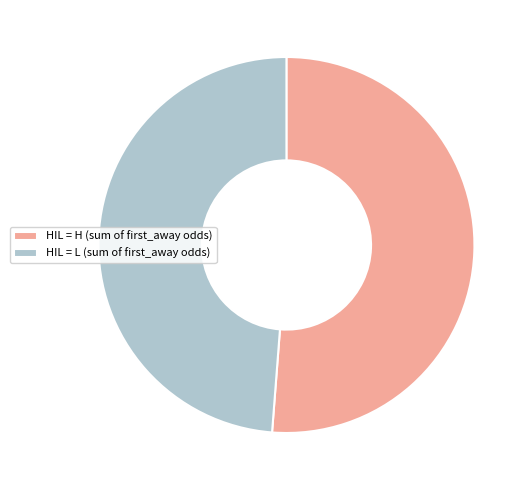

Does HIL = L (sum of first_away odds) represent more than half of the total?

No